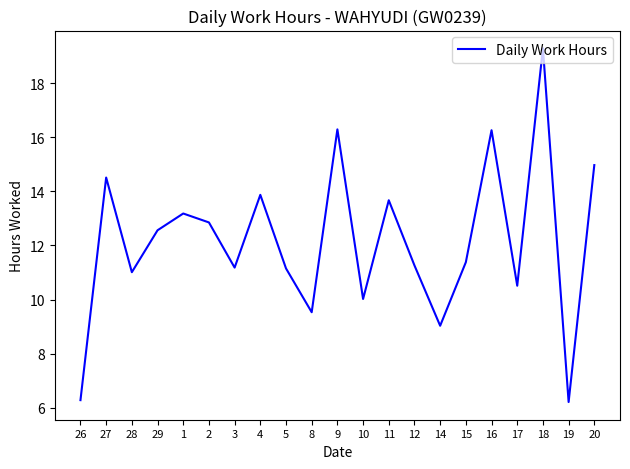

Read the value at 12.

11.3